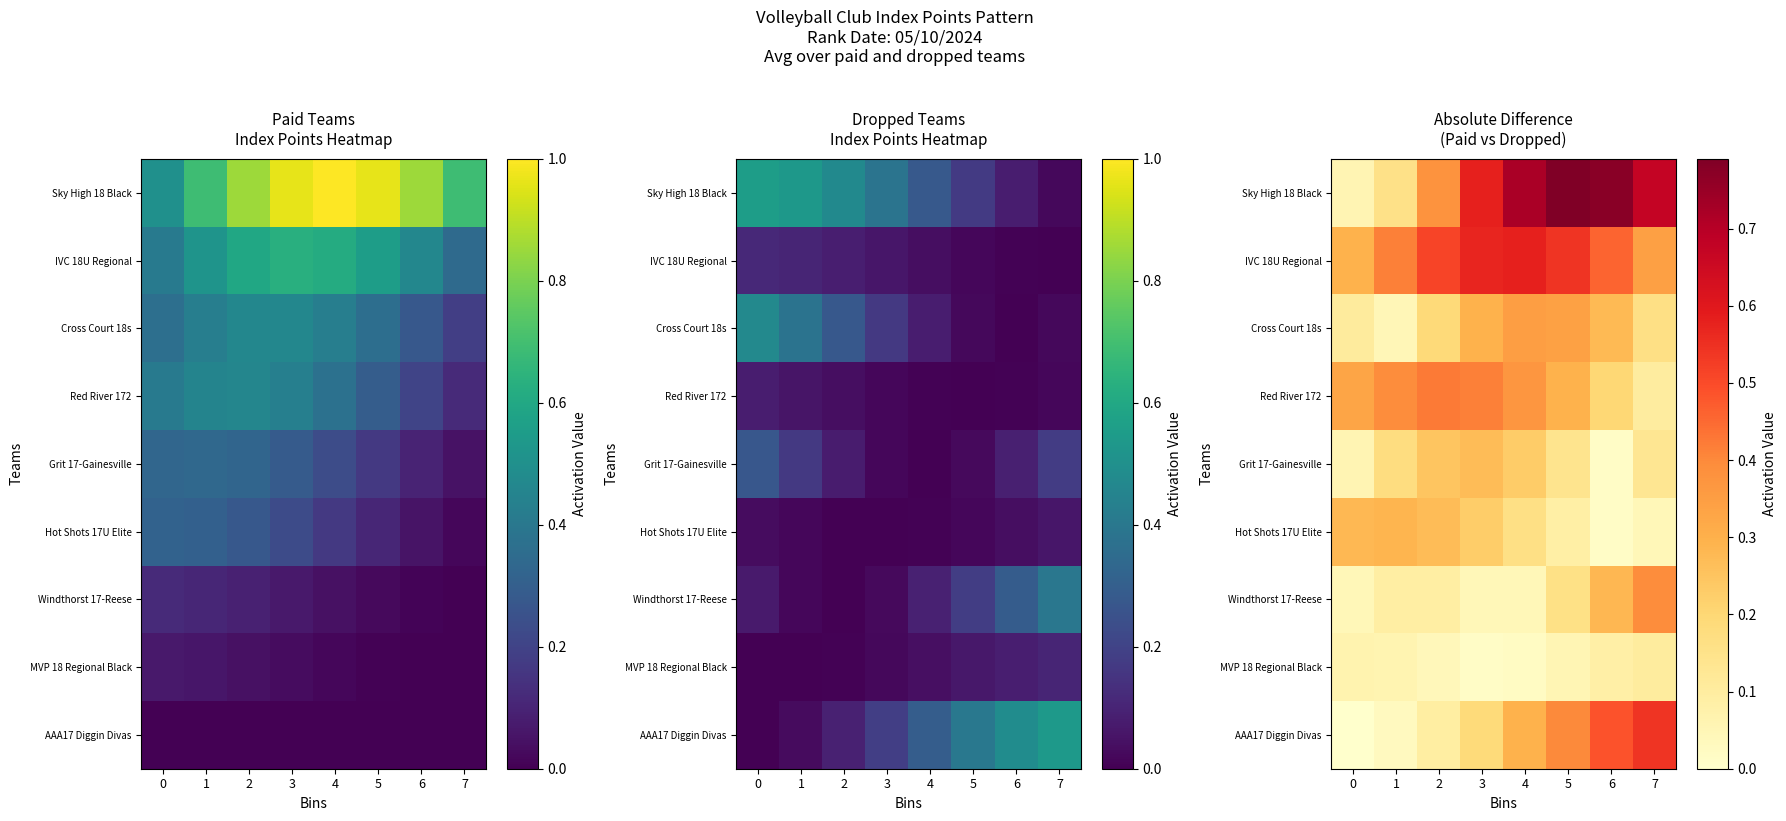

How many distinct data groups are displayed?

9